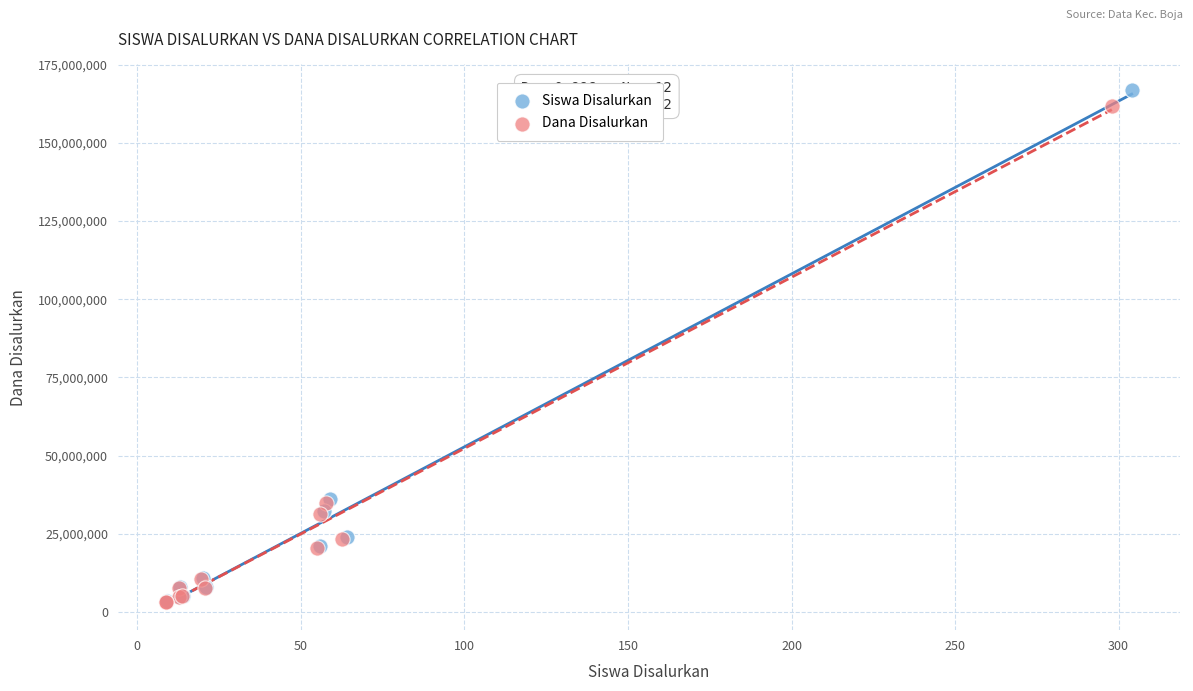

Which series reaches the maximum Y coordinate?

Siswa Disalurkan